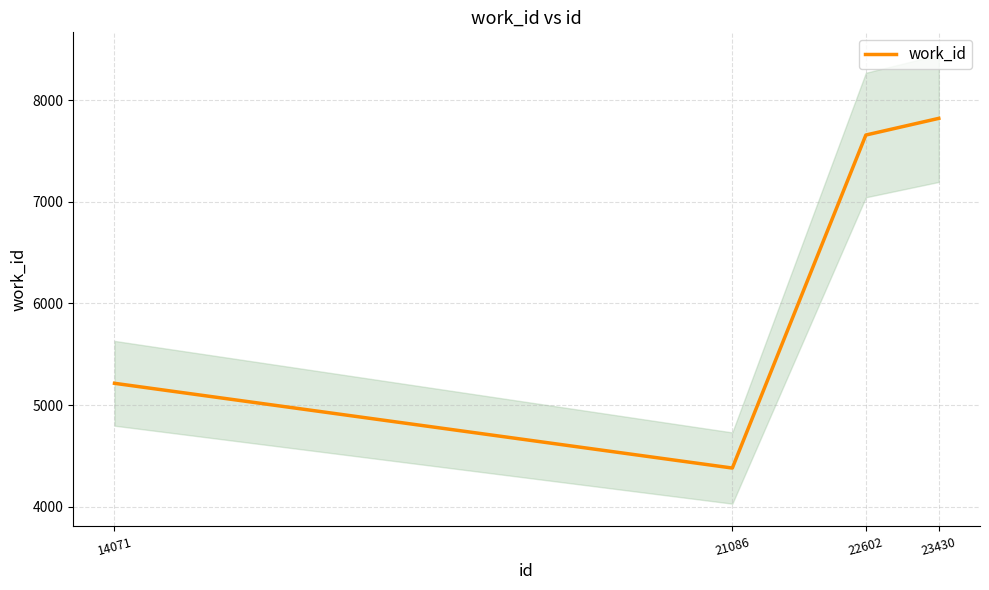

At which label does the data first exceed 7657?

23430